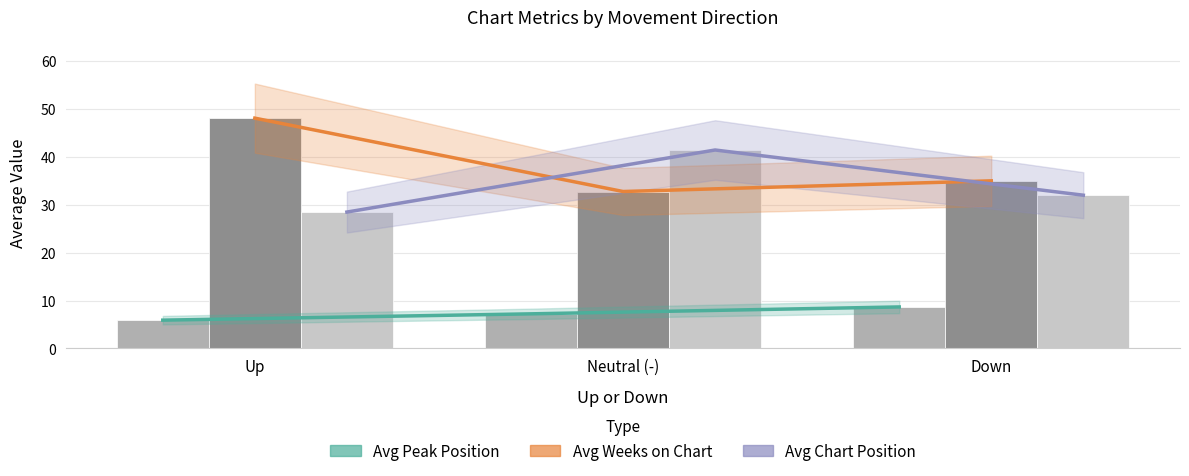

Which label corresponds to the largest value in the chart?

Up